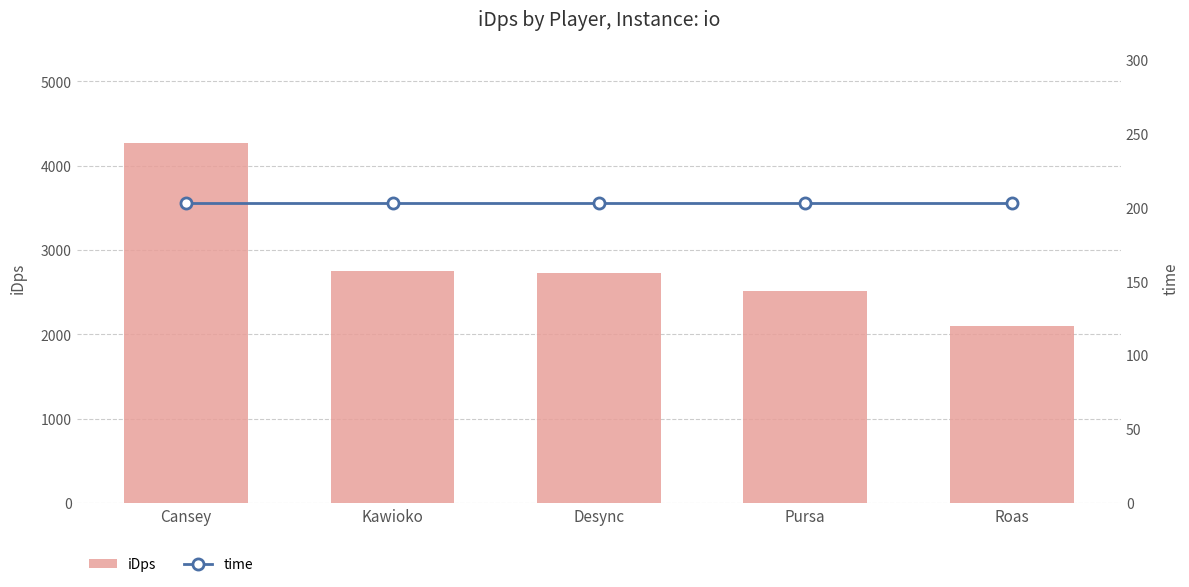

Which label corresponds to the smallest value in the chart?

Cansey